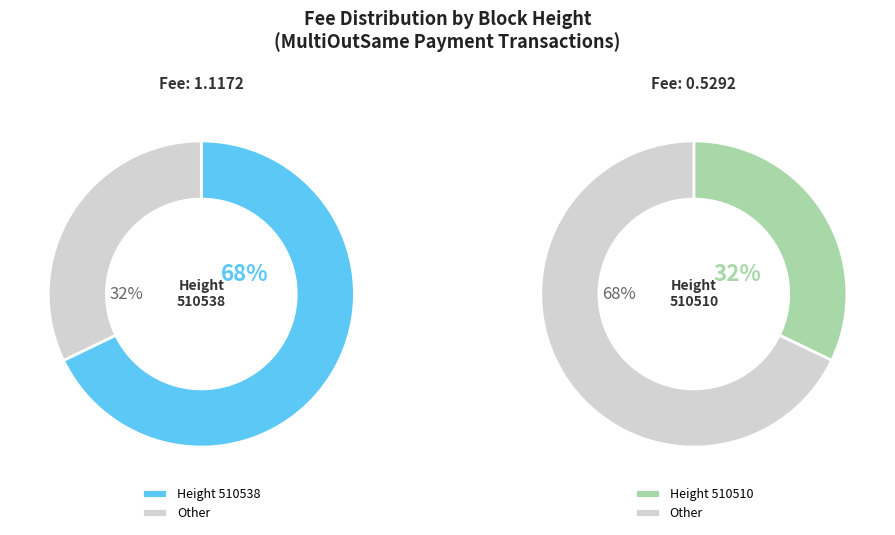

To the nearest percent, what percentage of the pie is 510510?

32%